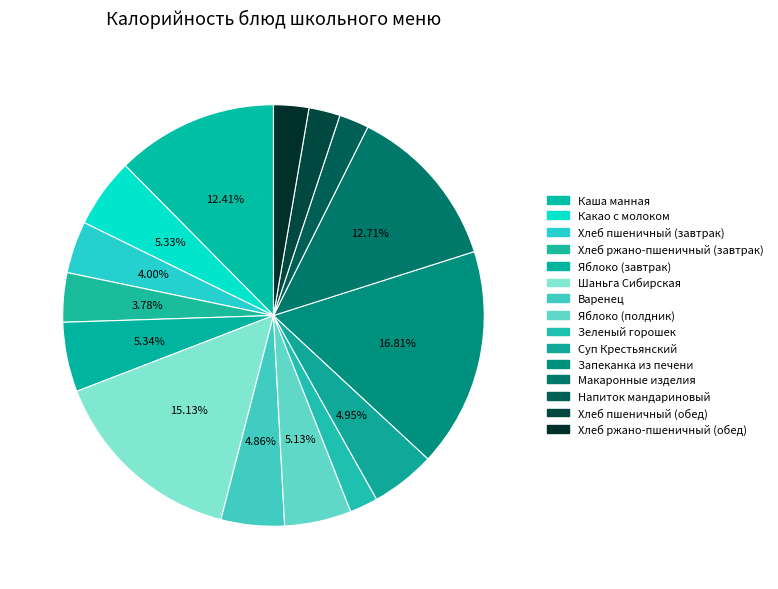

What portion of the pie excludes Яблоко (завтрак)?

94.7%